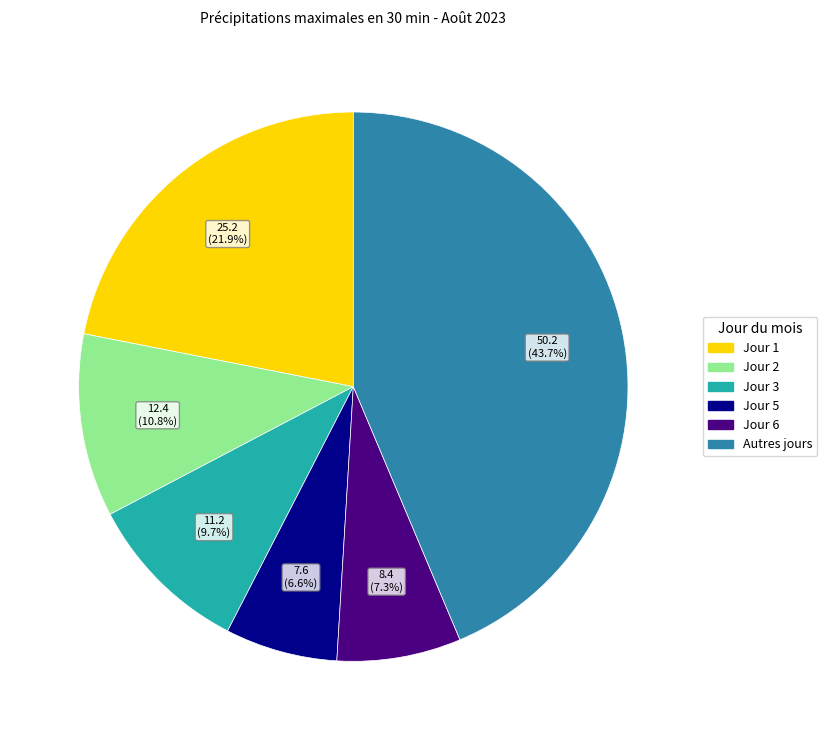

Does any single category account for the majority?

No